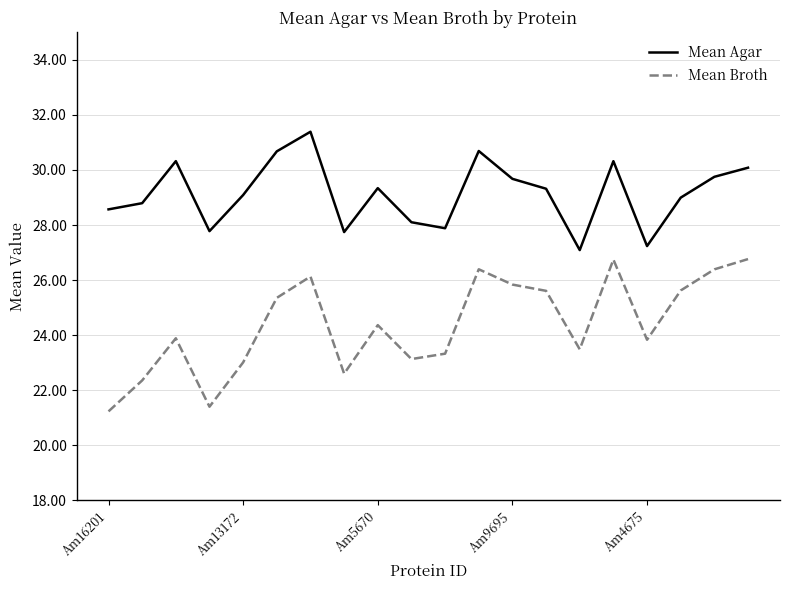

True or false: Mean Agar and Mean Broth cross at least once.

False